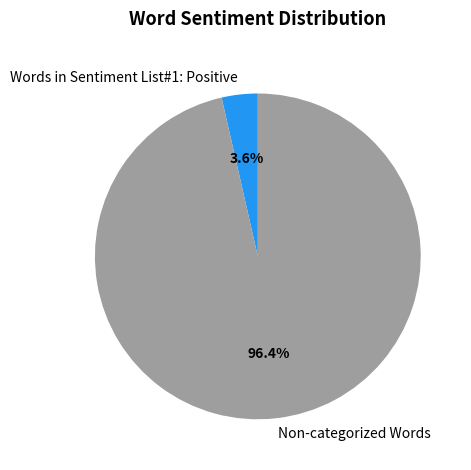

Is it true that Words in Sentiment List#1: Positive is 4% of the pie?

True